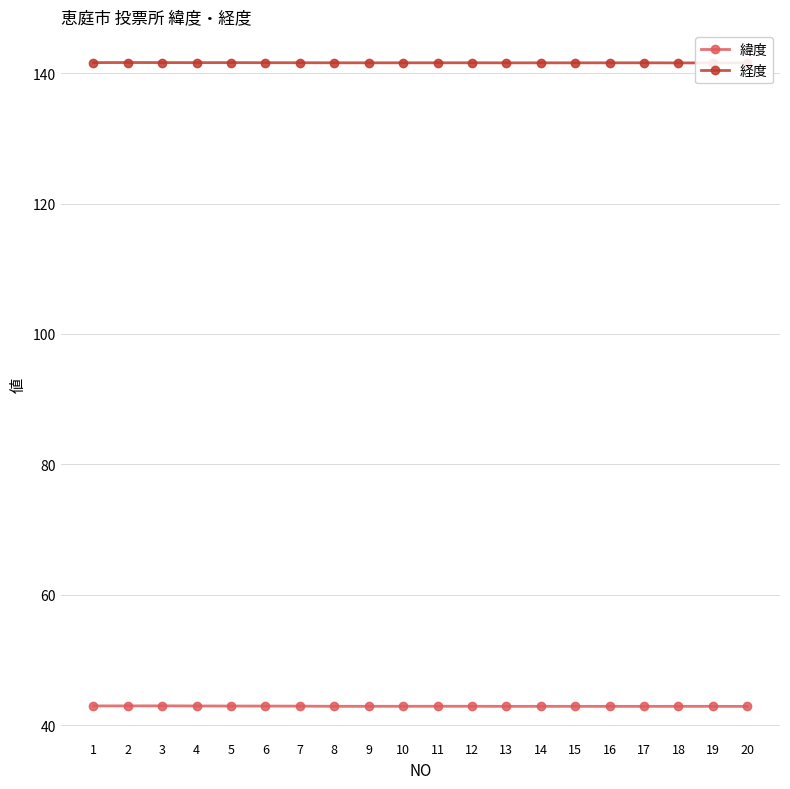

True or false: 経度 and 緯度 cross at least once.

False